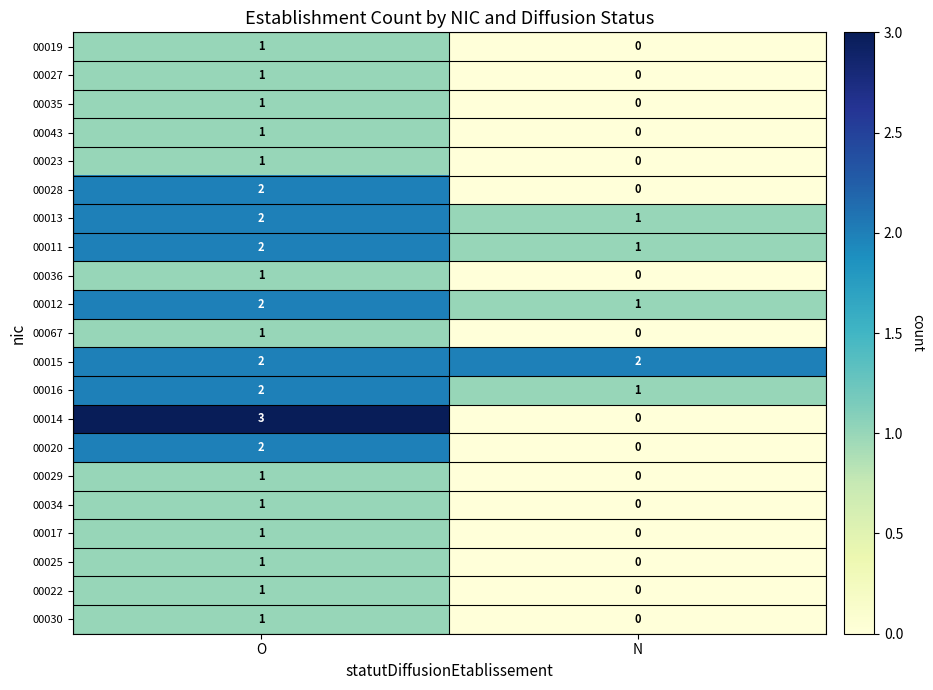

What is the greatest value displayed?

3